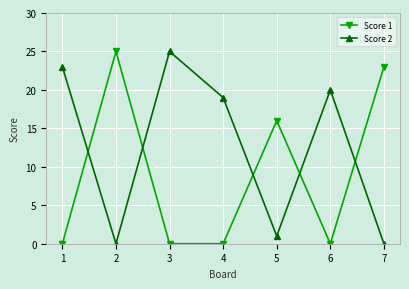

At how many categories does at least one series exceed 6?

7